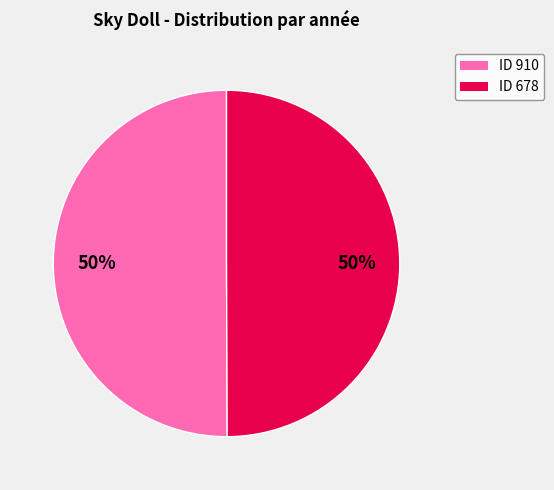

To the nearest percent, what is the average slice percentage?

50%